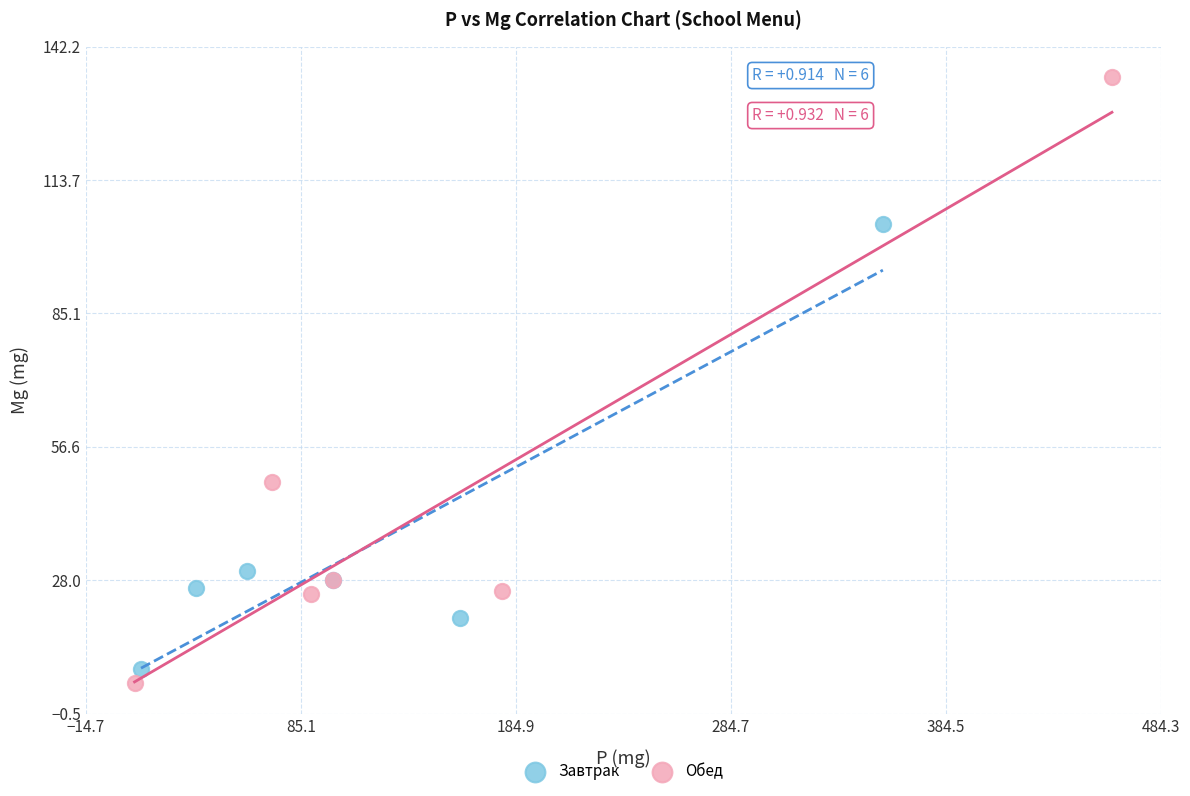

Which series reaches the maximum Y coordinate?

Обед